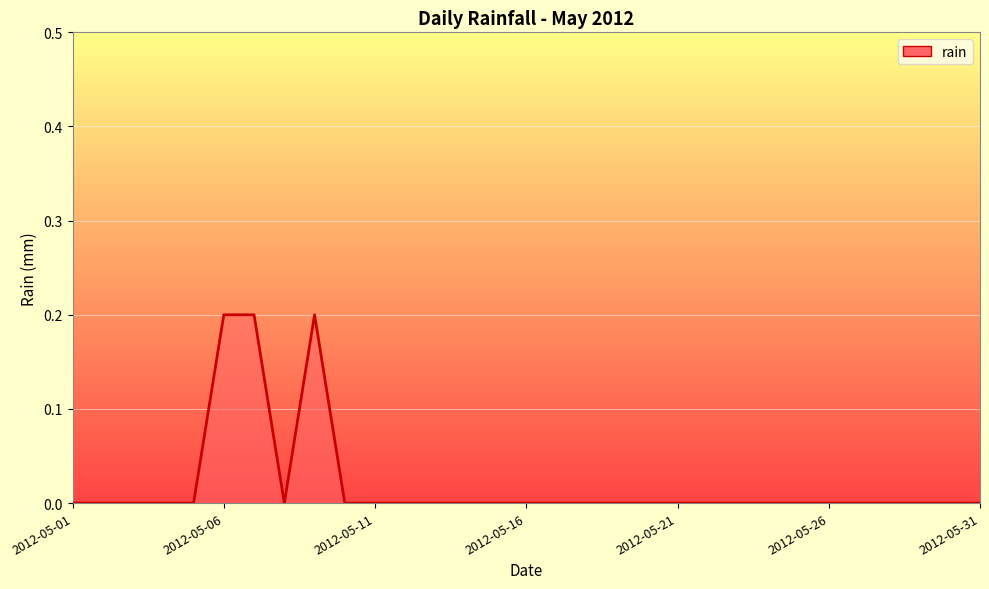

How many values are between 0 and 1?

31